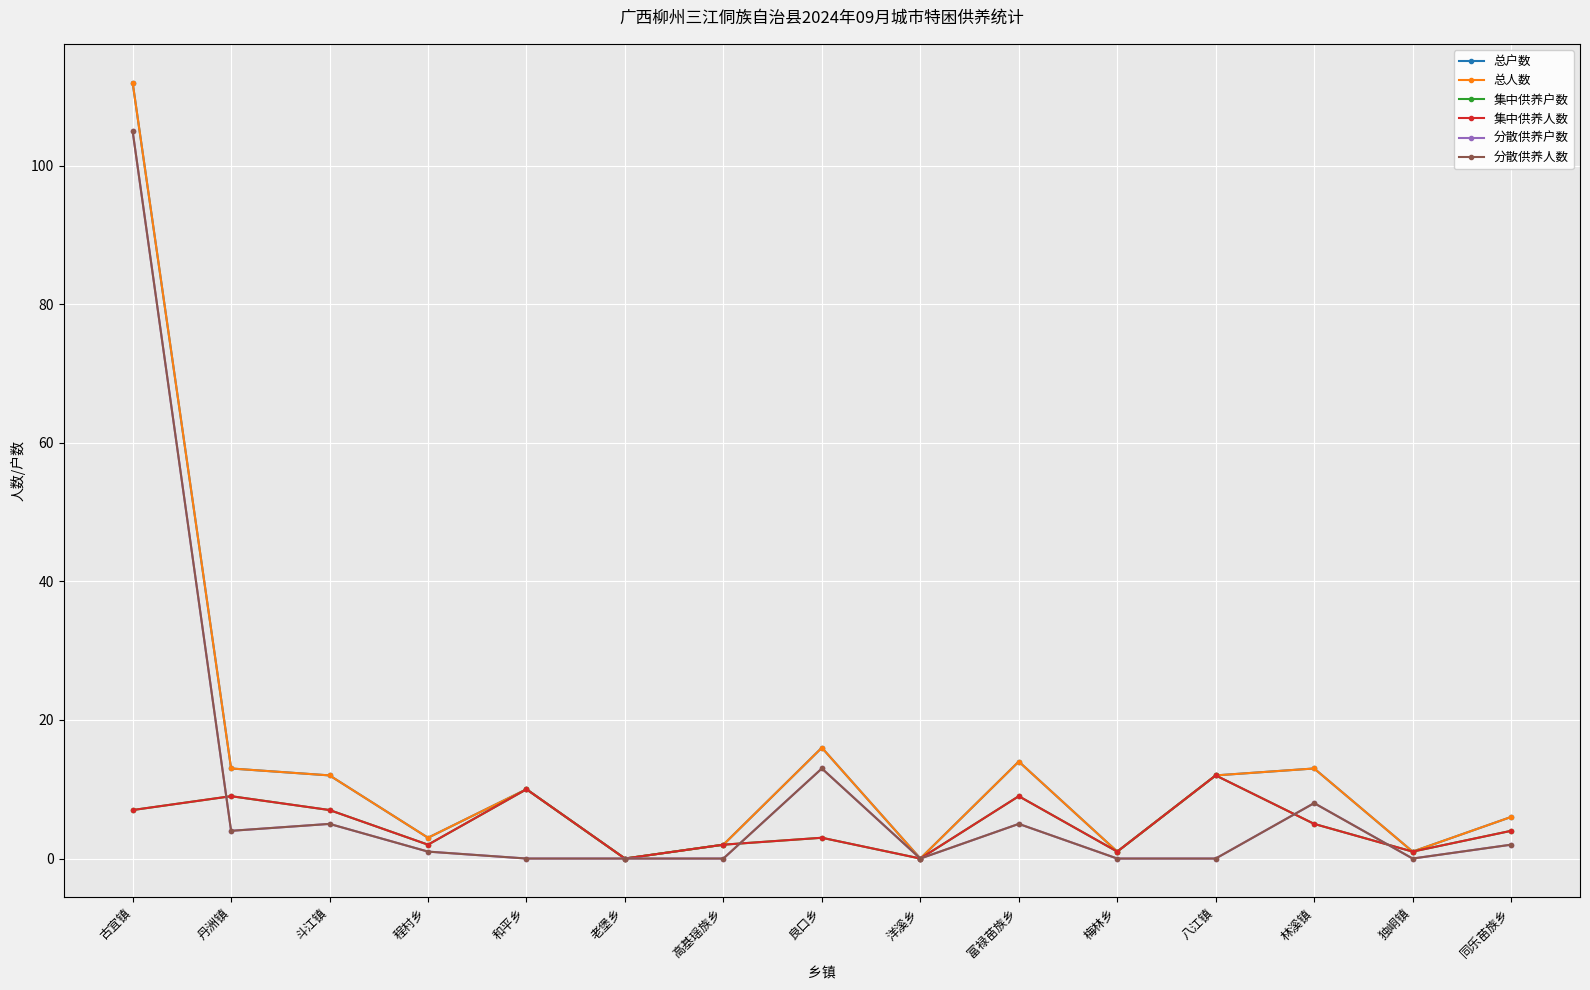

True or false: 集中供养人数 has a value of 5 at 林溪镇.

True